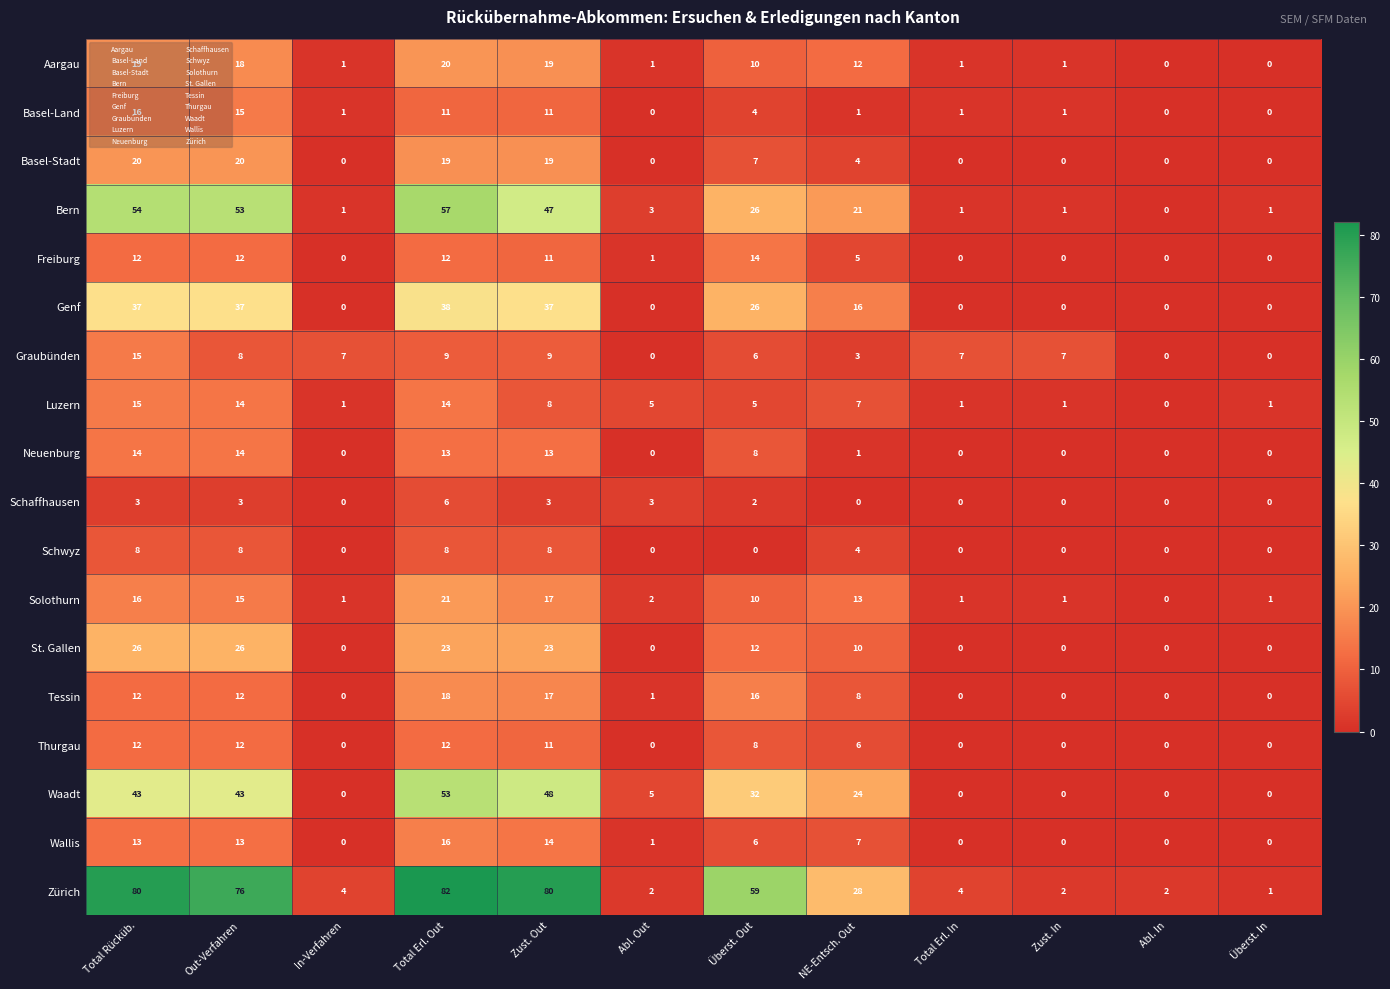

Read the Basel-Land value at Total Erl. Out, to the nearest 5.

10